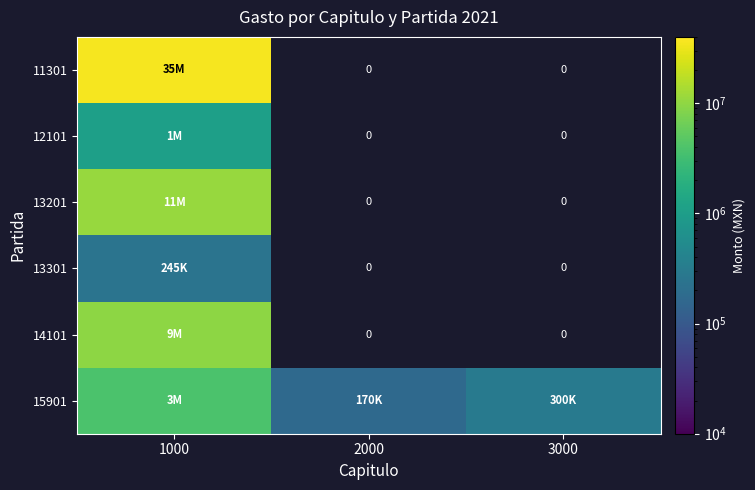

Is the value of 13301 at 2000 greater than the value of 12101 at 3000?

No